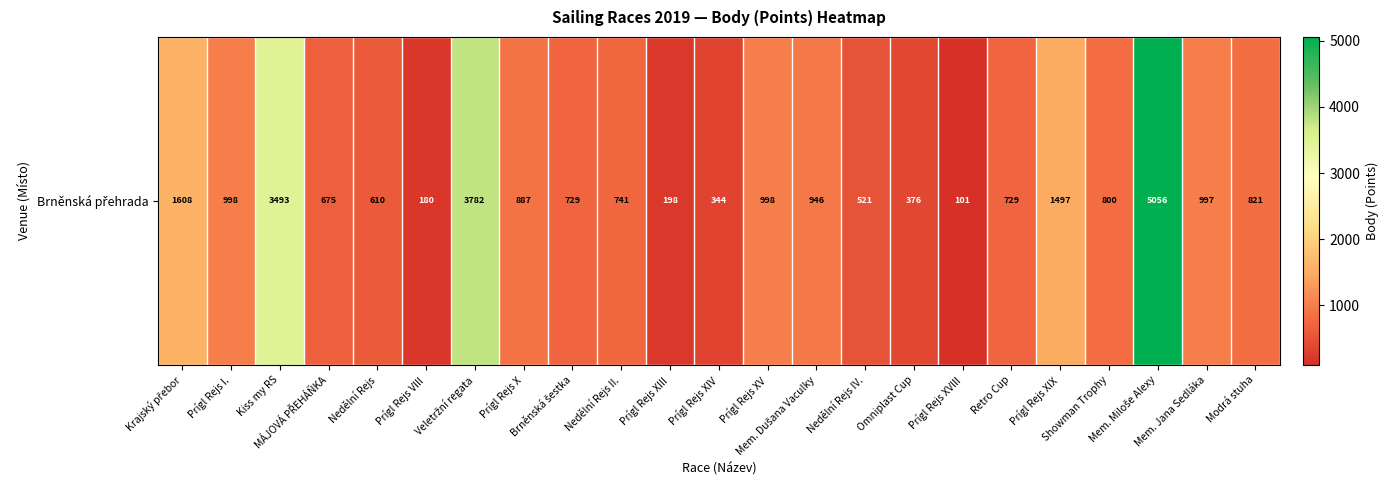

What is the difference between the values at Veletržní regata and Modrá stuha?

2961